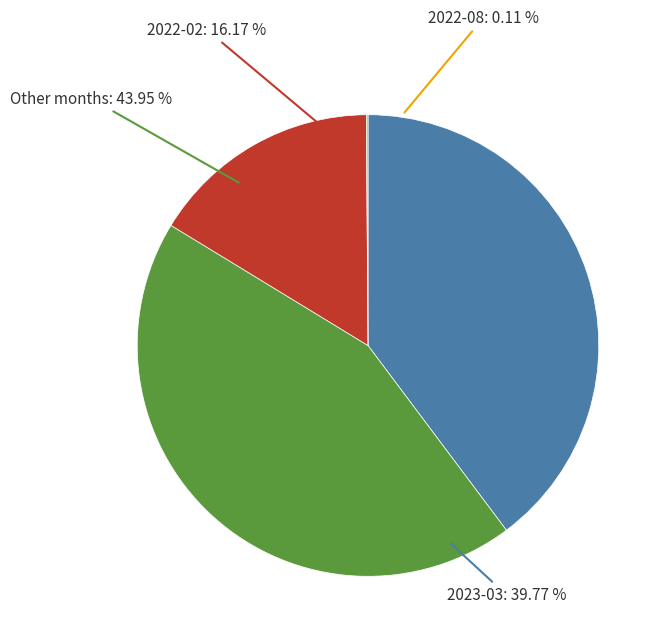

Which has a higher value, 2023-05 or 2023-03?

2023-03